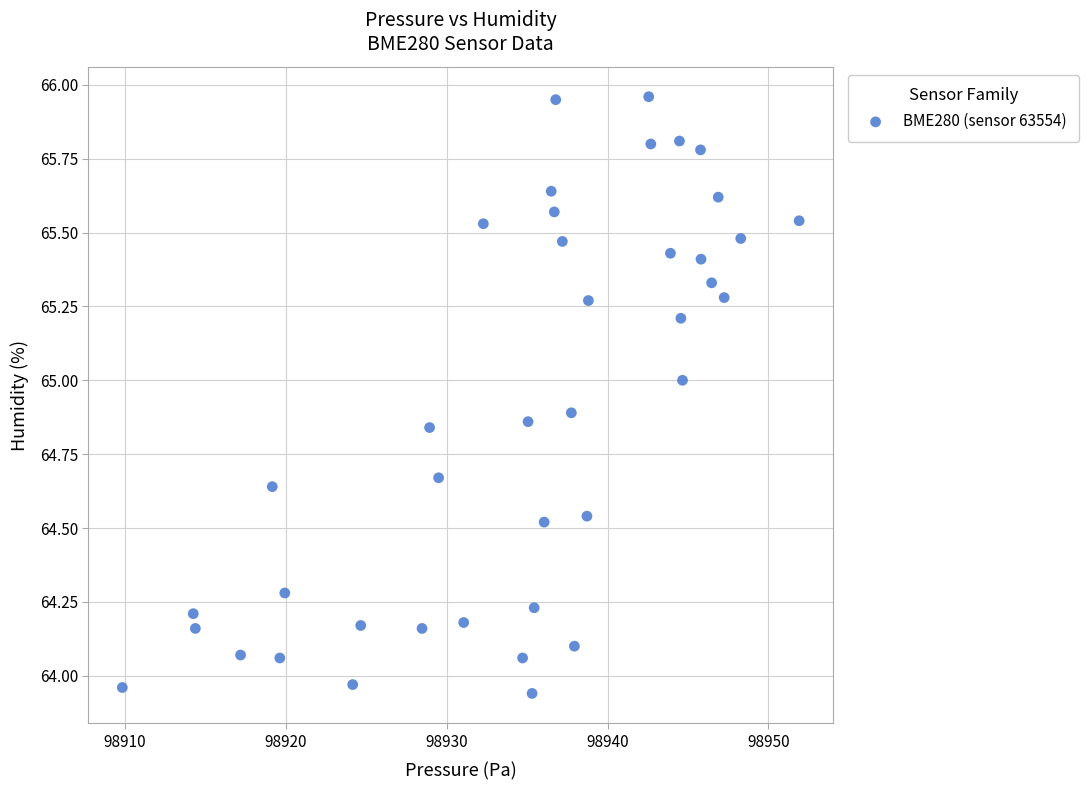

What is the range of X values (max minus min)?

42.1